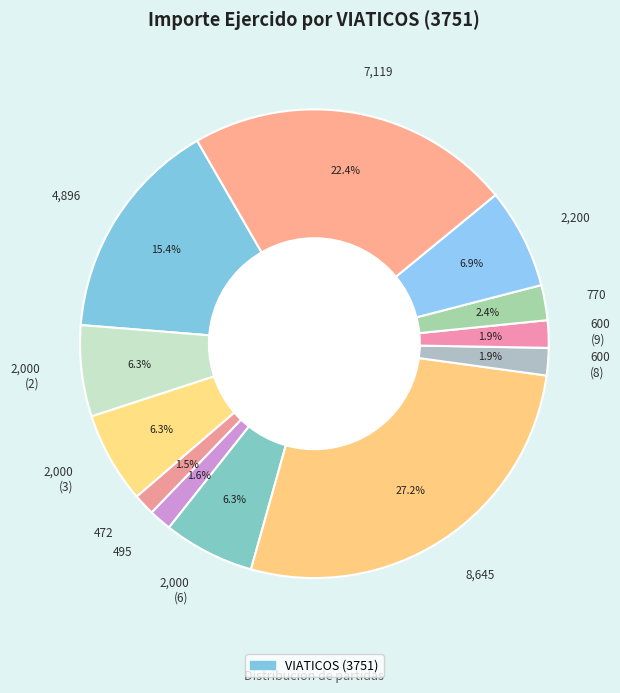

Which category has the biggest portion of the pie?

8,645